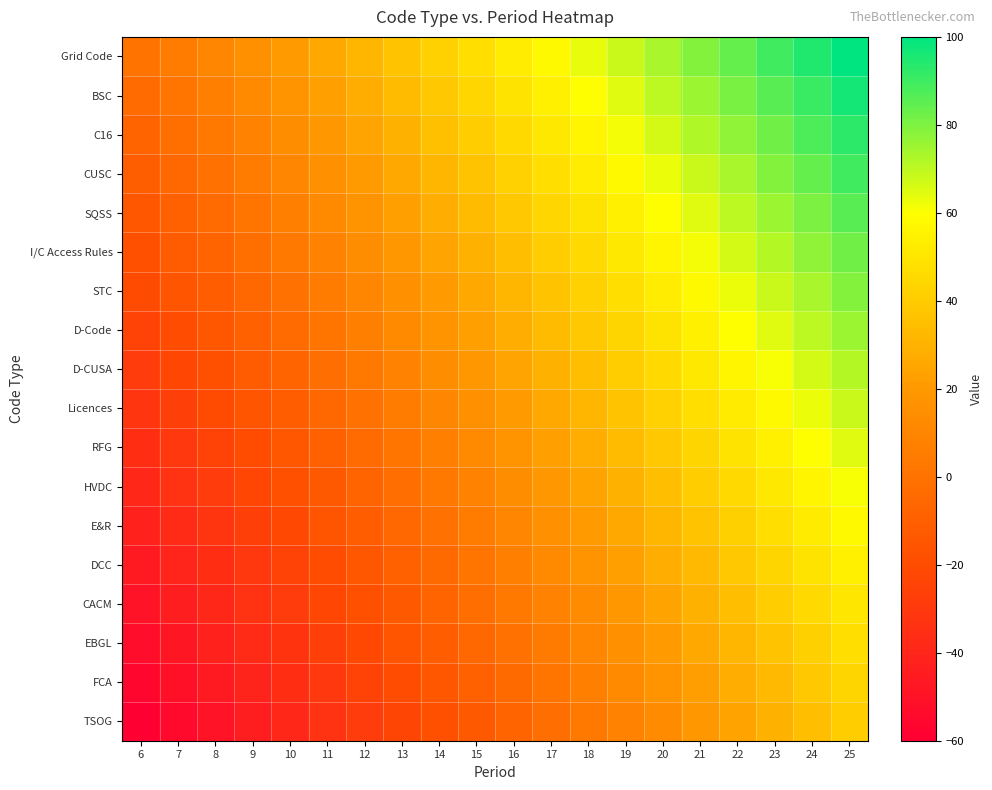

Which has a higher value, 7 or 25?

25